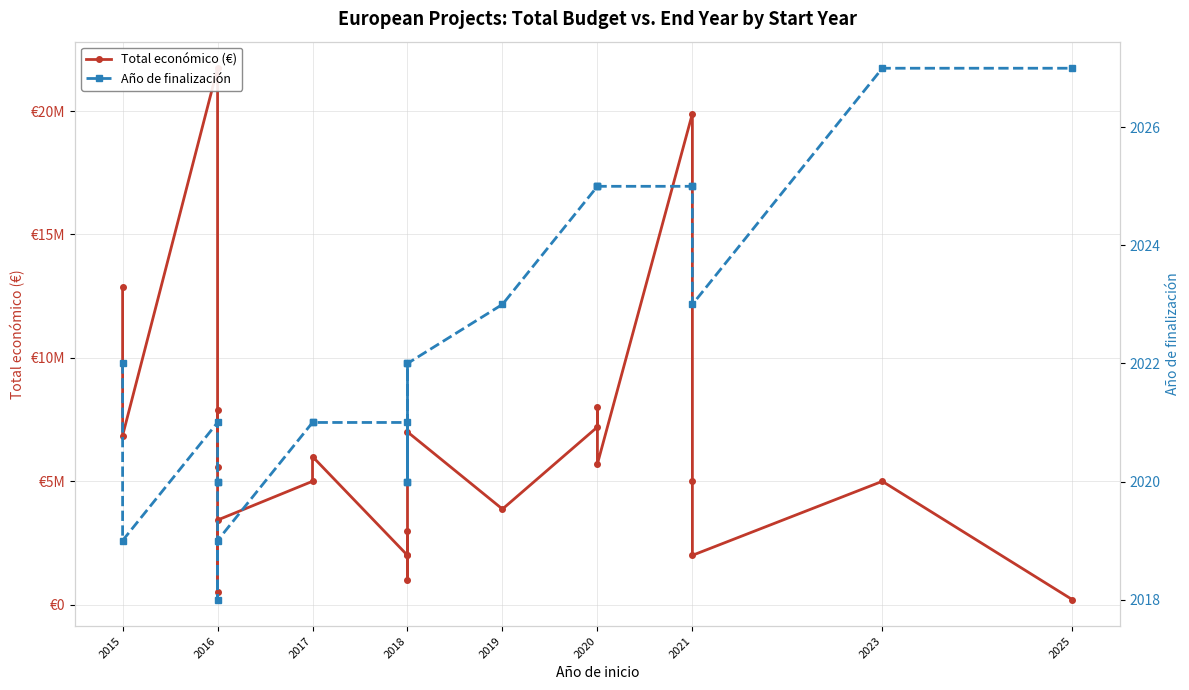

Which series has the largest range (max minus min)?

Total económico (€)